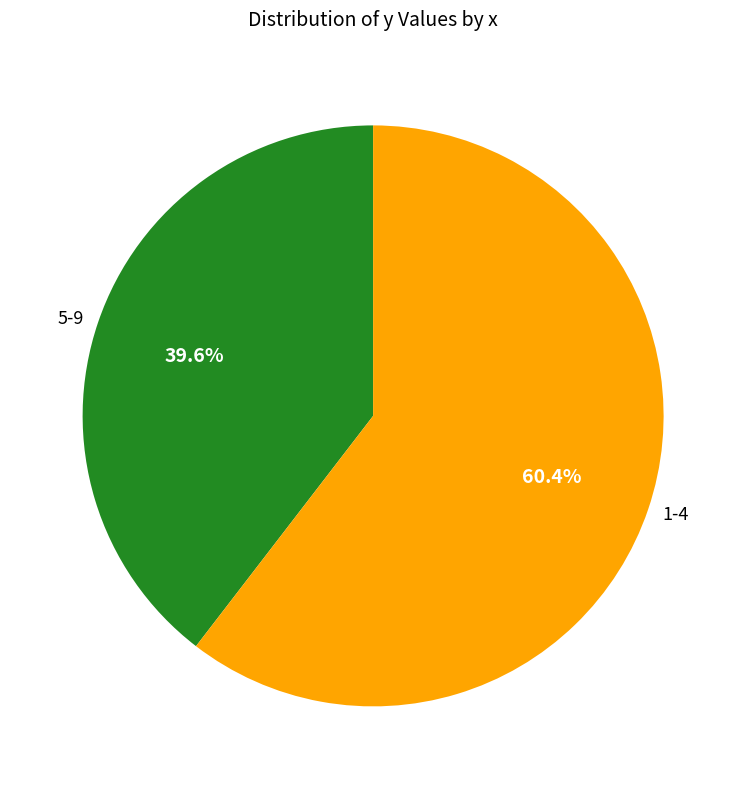

Which category has the smallest portion of the pie?

5-9